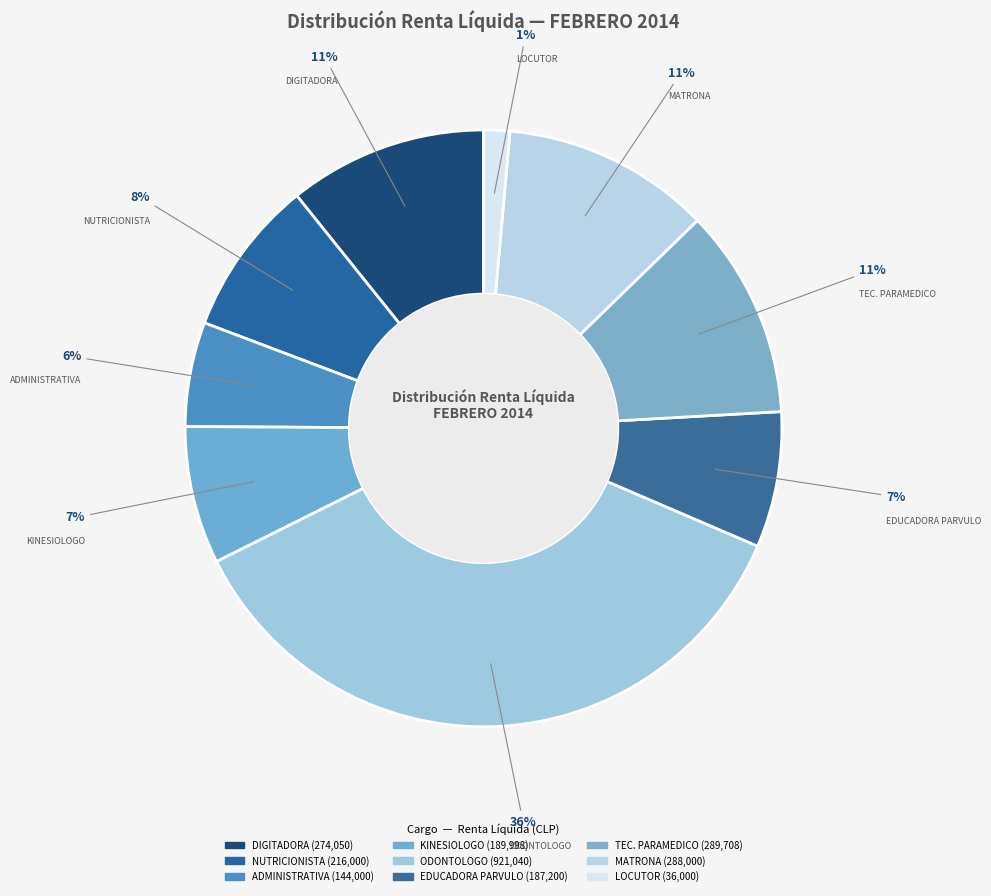

How many slices are in this pie chart?

9